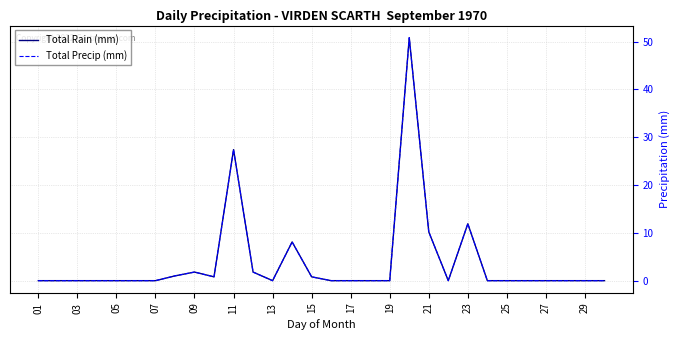

At which label does Total Rain (mm) reach its minimum?

01